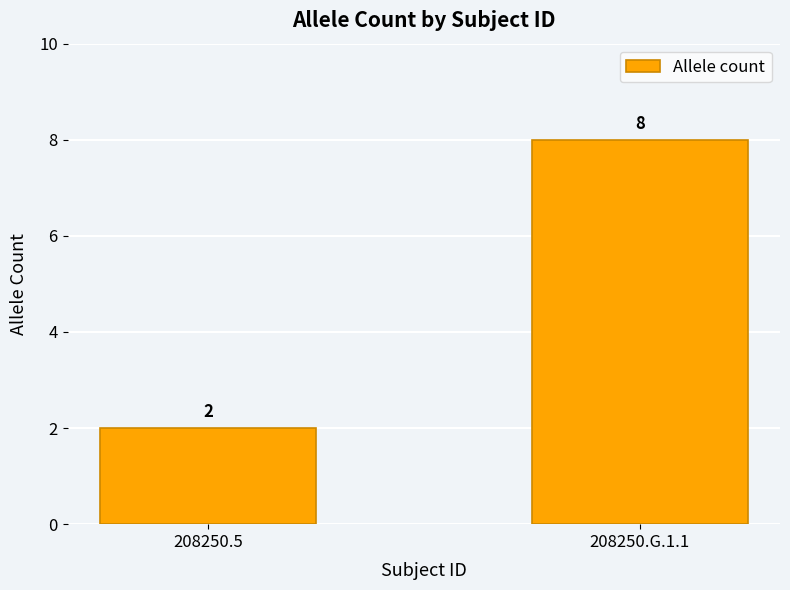

Are the bars horizontal?

No